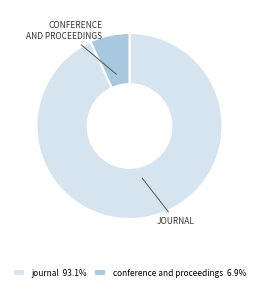

What is the largest slice in the pie chart?

journal